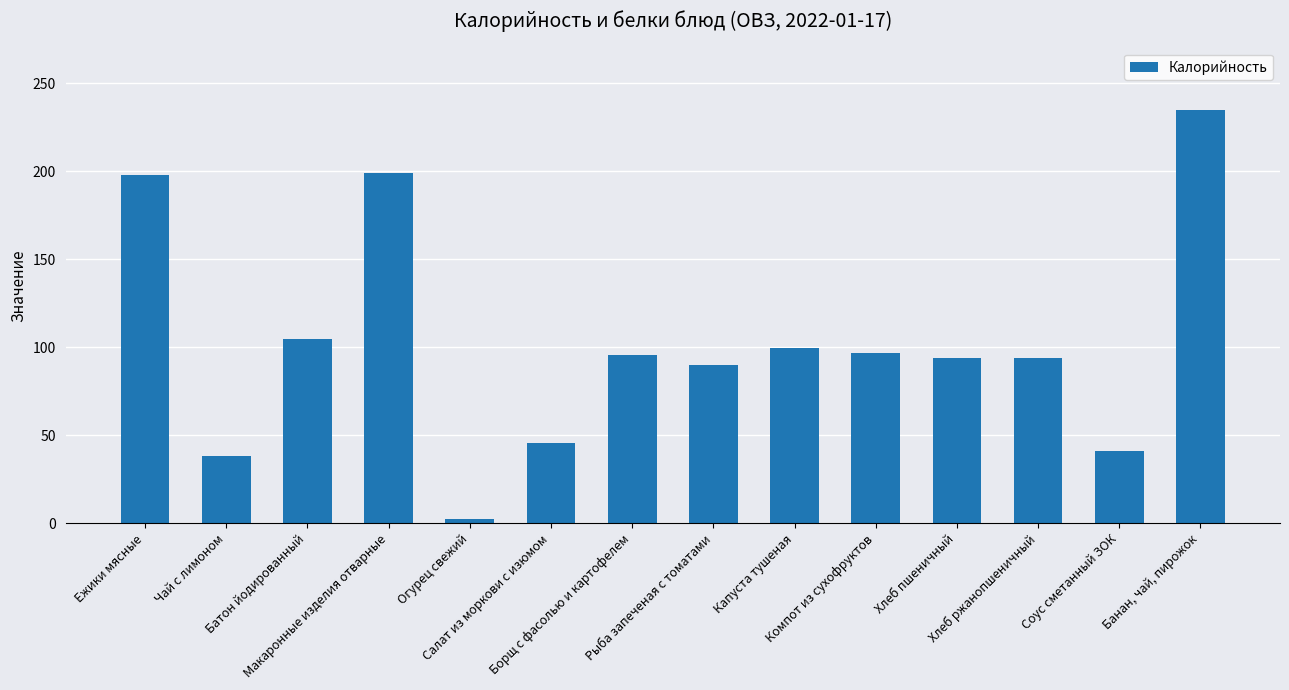

What is the value of the 2nd bar from the left?

38.0